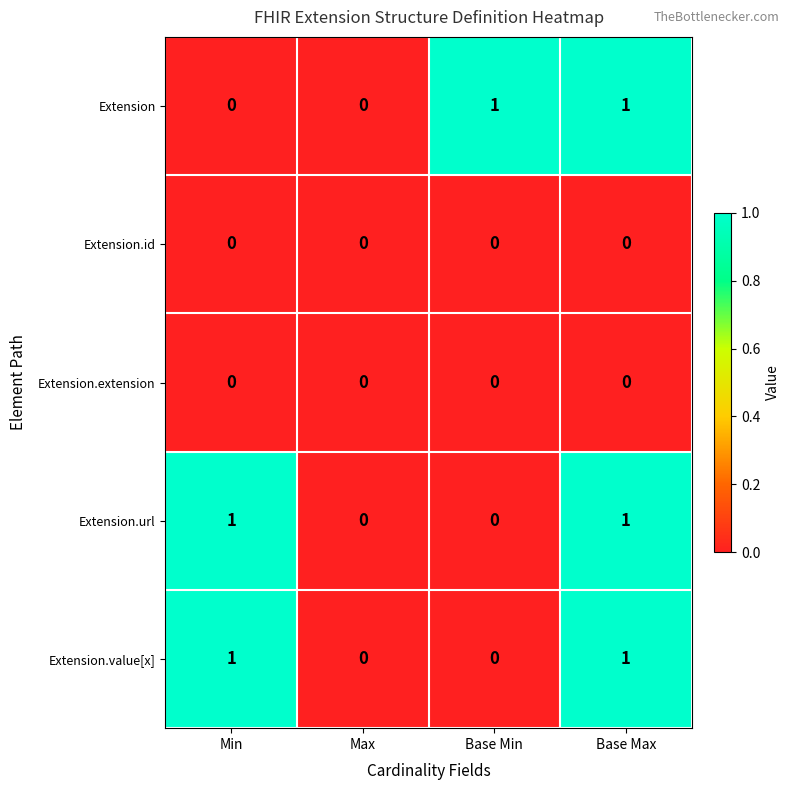

At which category is the sum across all series the highest?

Base Max